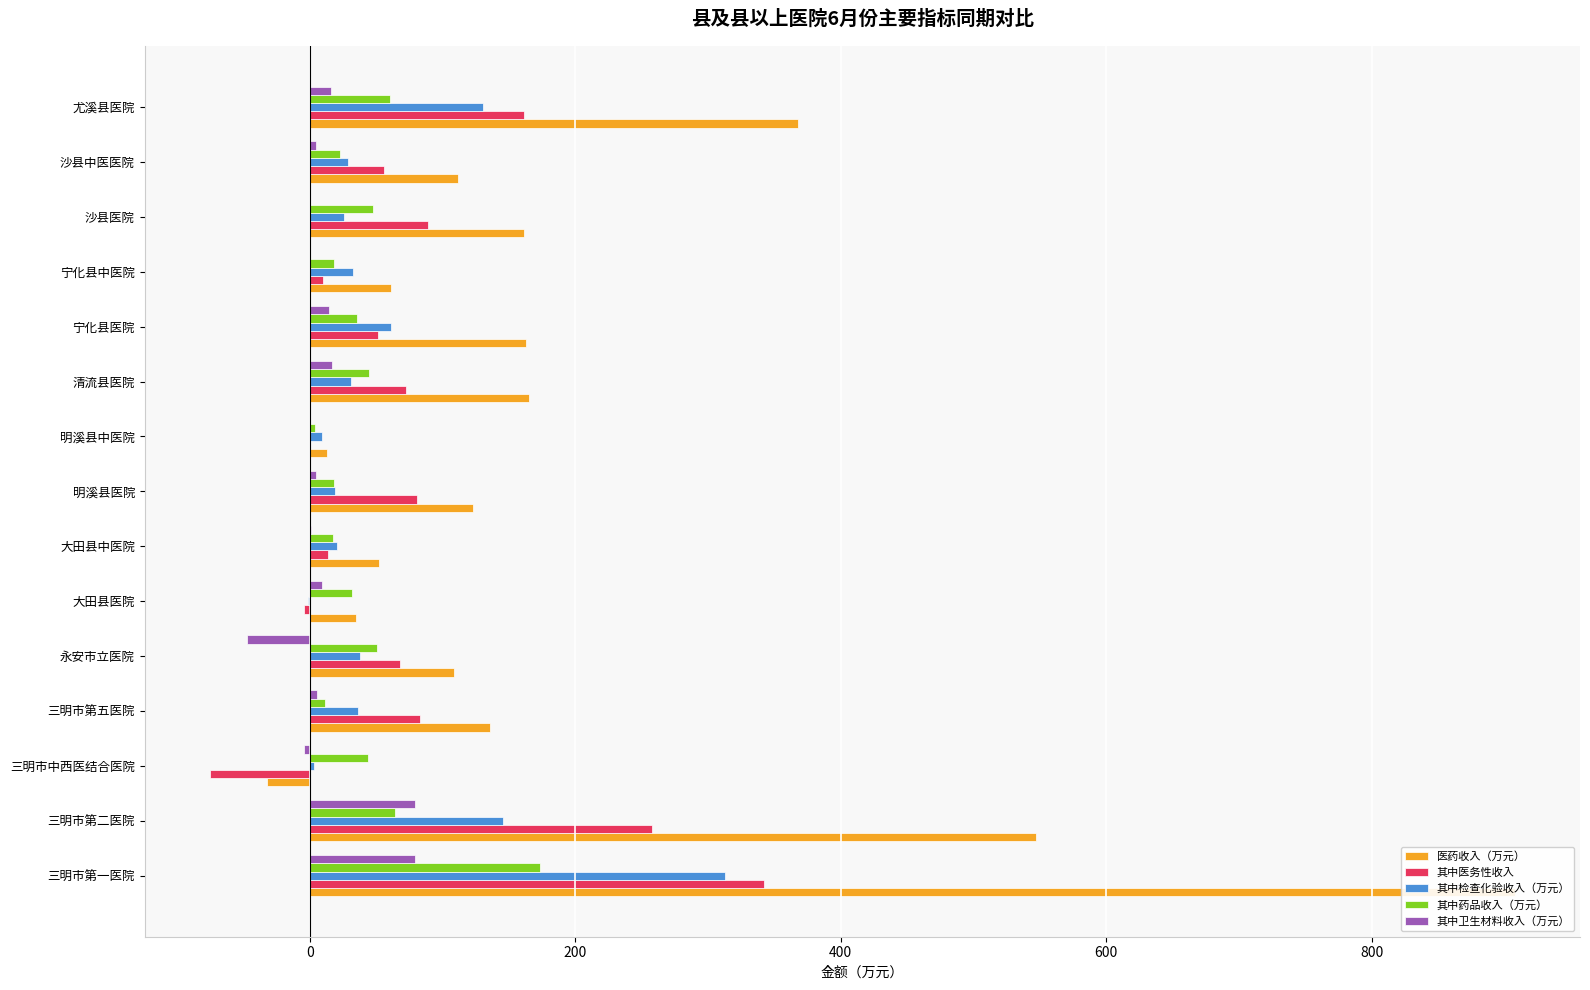

At 三明市第一医院, list the series in order from smallest to largest.

其中卫生材料收入（万元）, 其中药品收入（万元）, 其中检查化验收入（万元）, 其中医务性收入, 医药收入（万元）